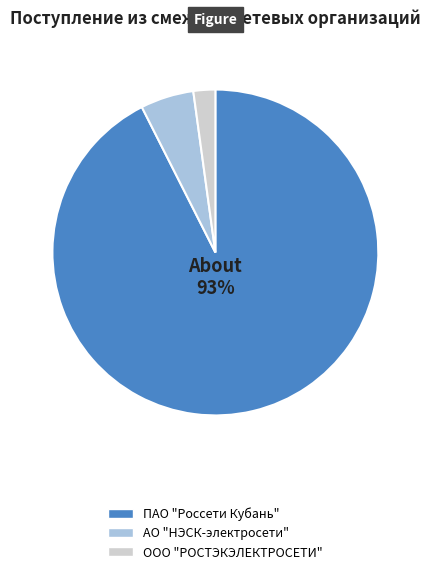

To the nearest percent, what is the combined percentage of ПАО "Россети Кубань" and АО "НЭСК-электросети"?

98%